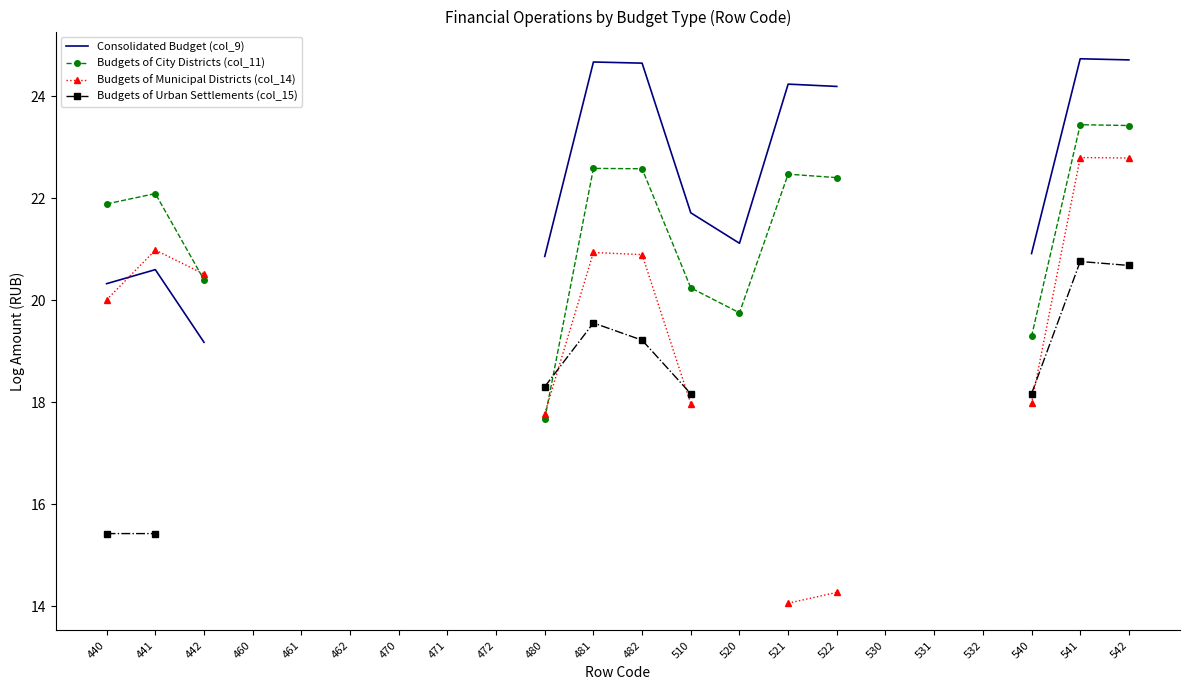

Where is the first local minimum for Consolidated Budget (col_9)?

520